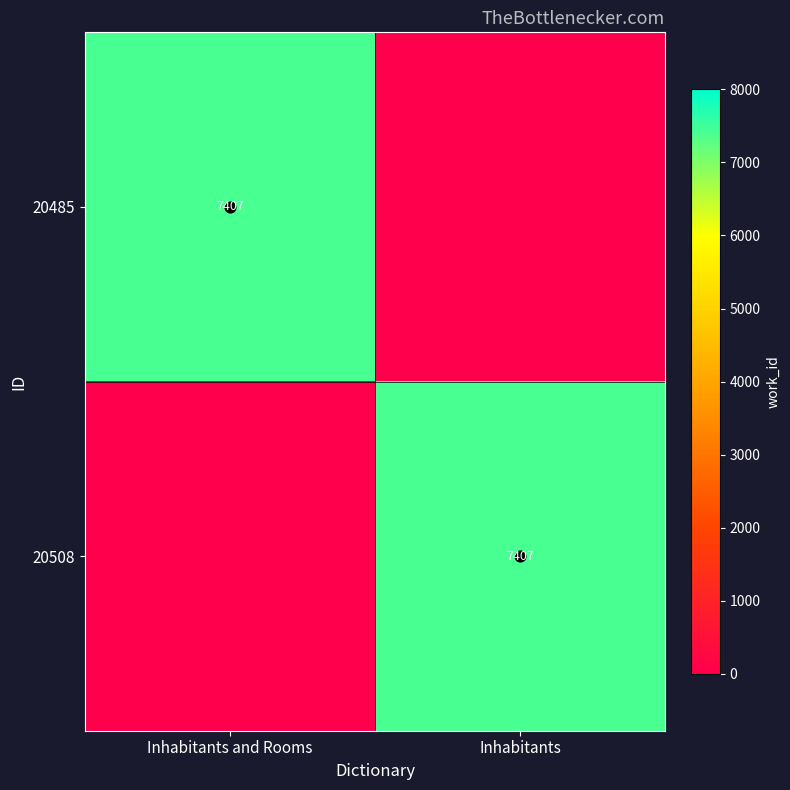

Which category has the highest value in the 20485 series?

Inhabitants and Rooms